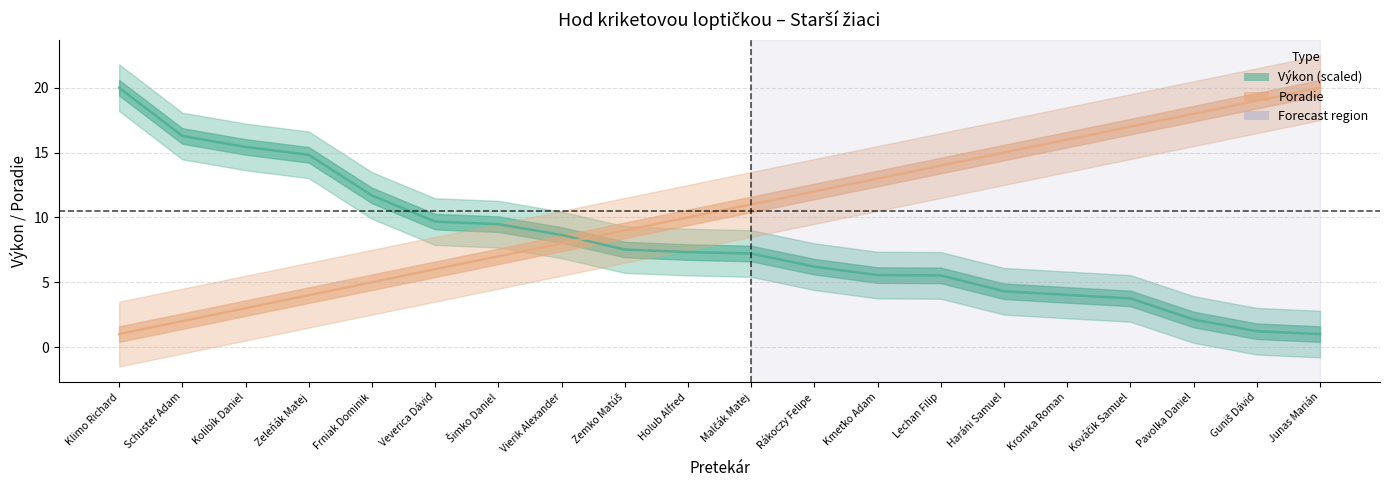

What are all the series names shown in the legend?

Výkon (scaled), Poradie